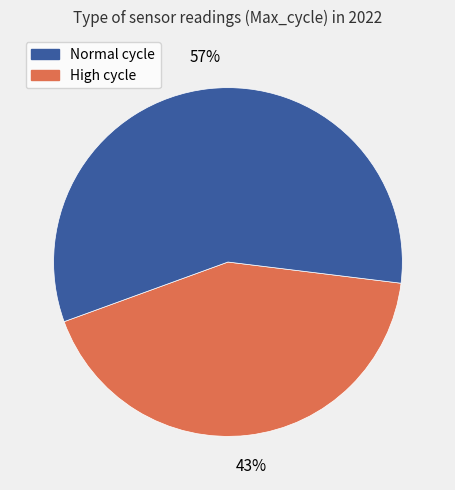

To the nearest percent, what is the average slice percentage?

50%